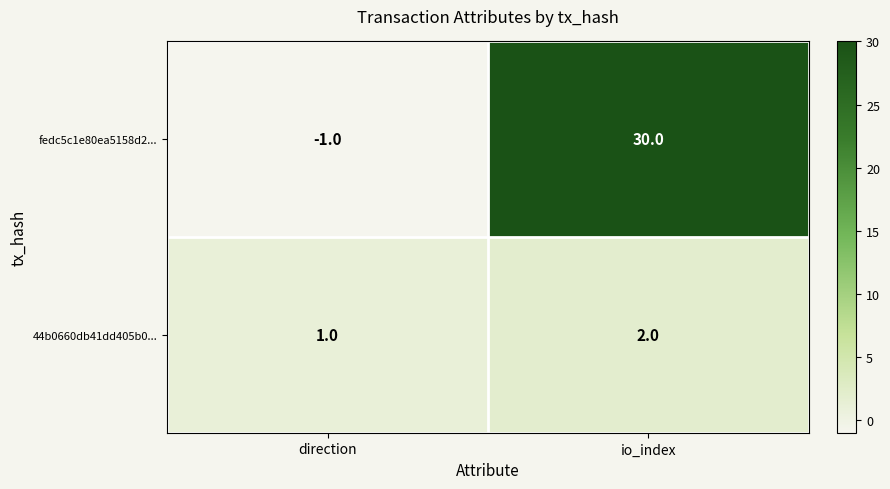

The value of 44b0660db41dd405b0... at io_index is 3. True or false?

False